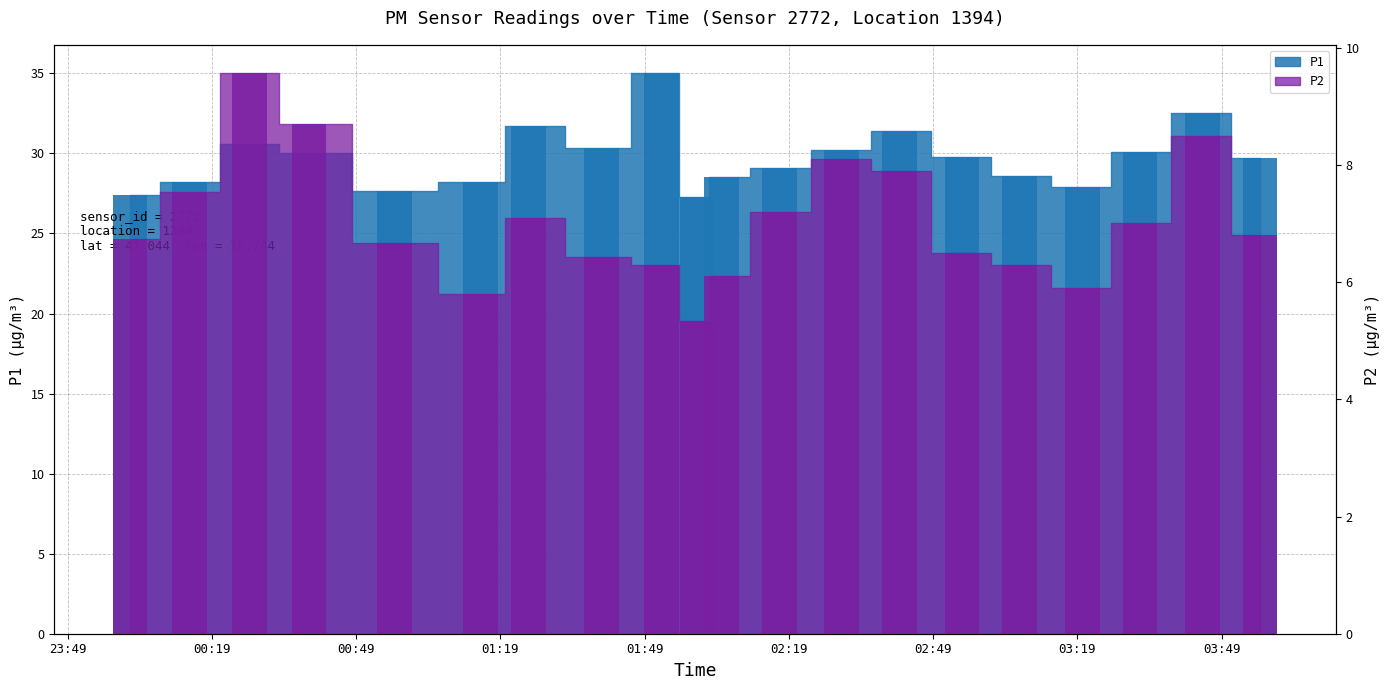

What is the lowest value of the P1 series?

27.3